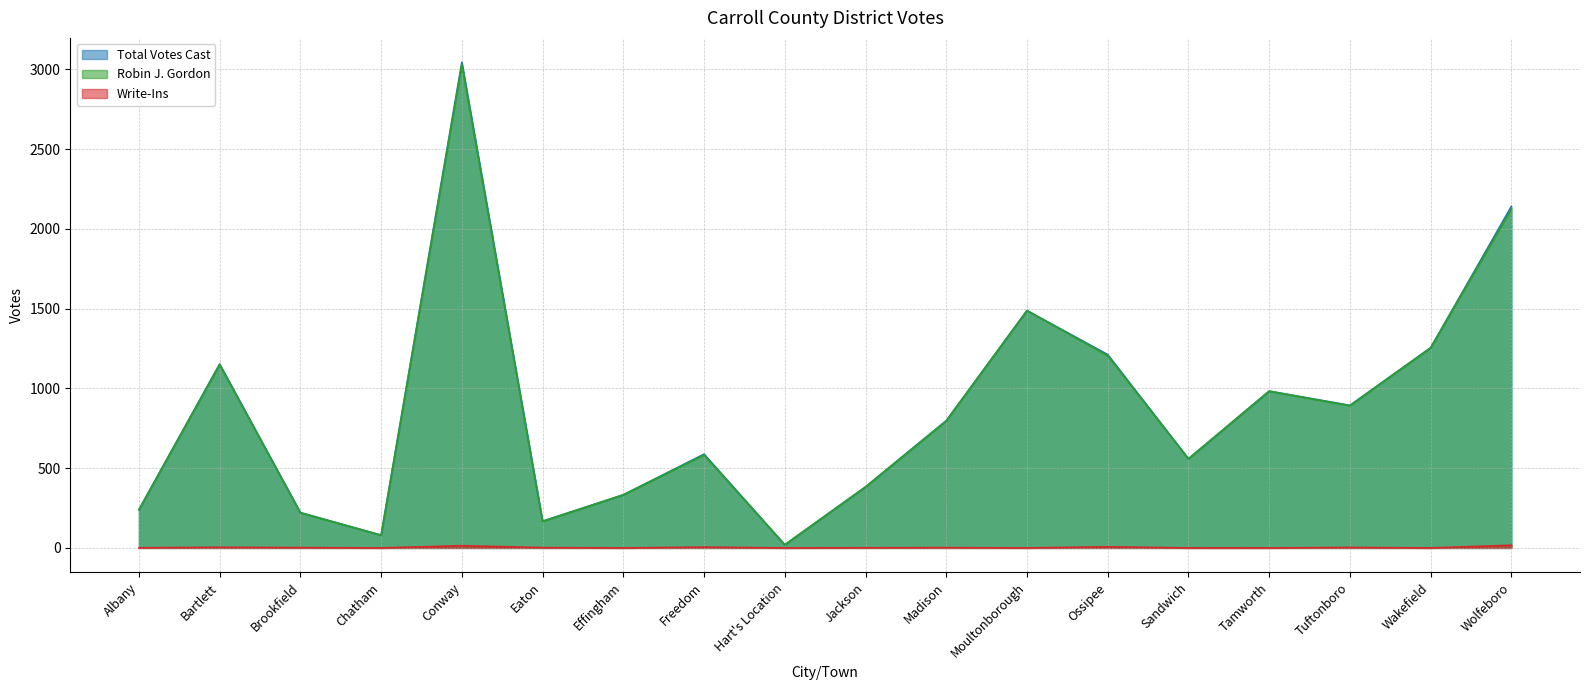

At which label does Total Votes Cast first exceed 798?

Bartlett